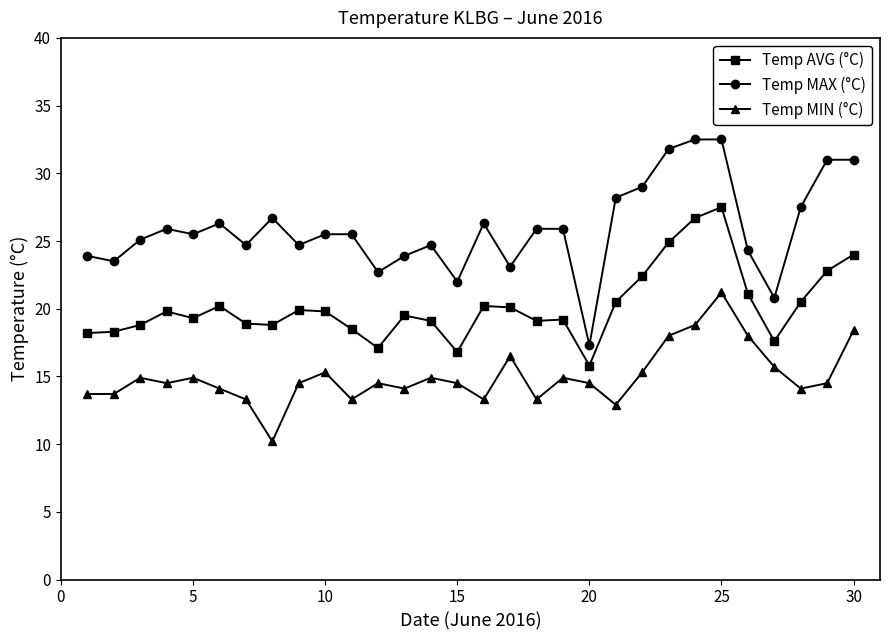

True or false: Temp MAX (°C) and Temp MIN (°C) cross at least once.

False